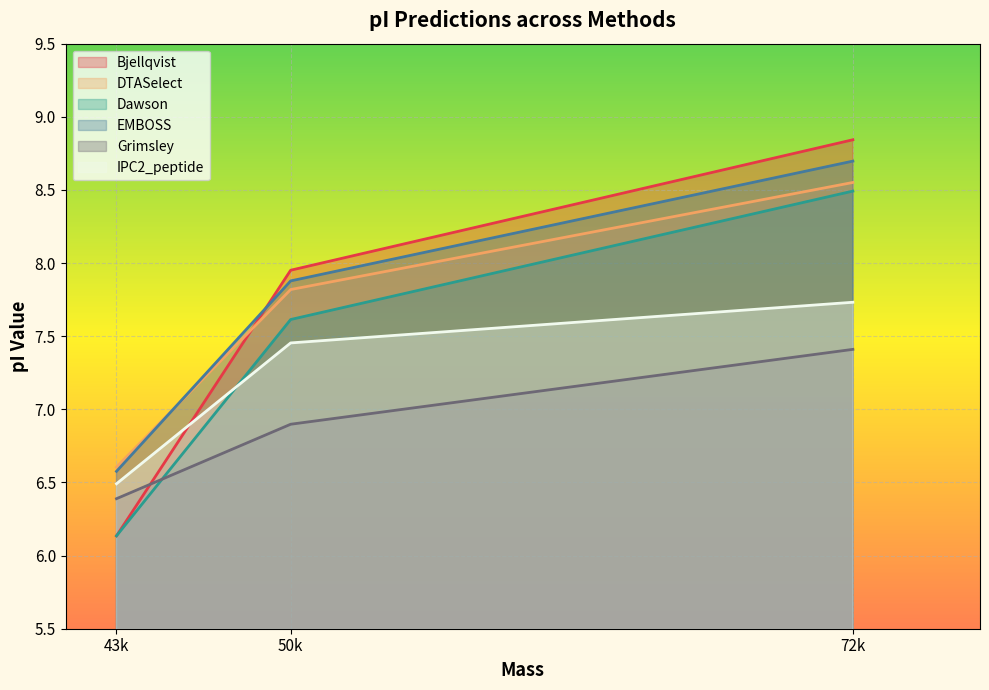

How many distinct data groups are displayed?

6